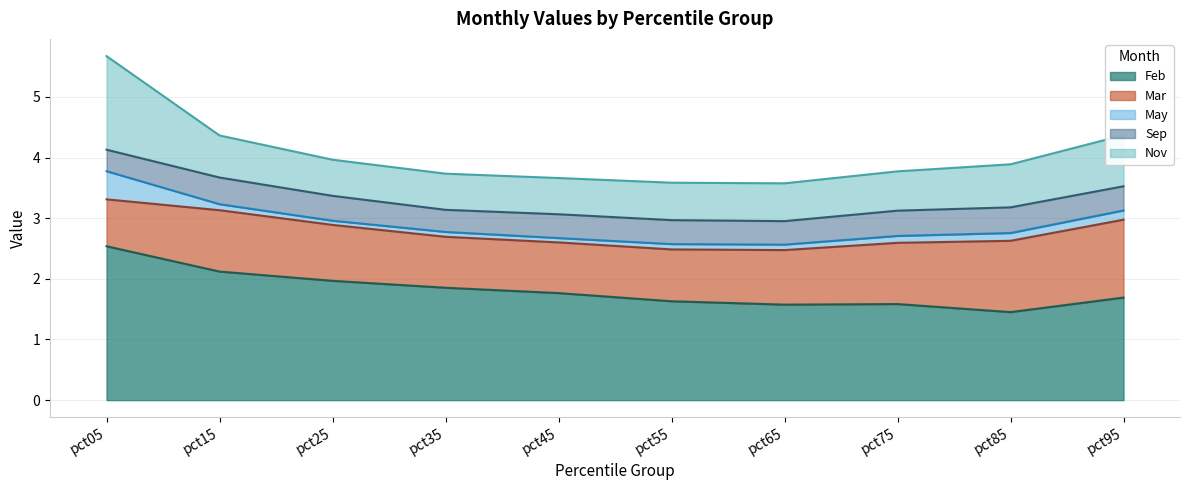

True or false: Nov and May cross at least once.

False